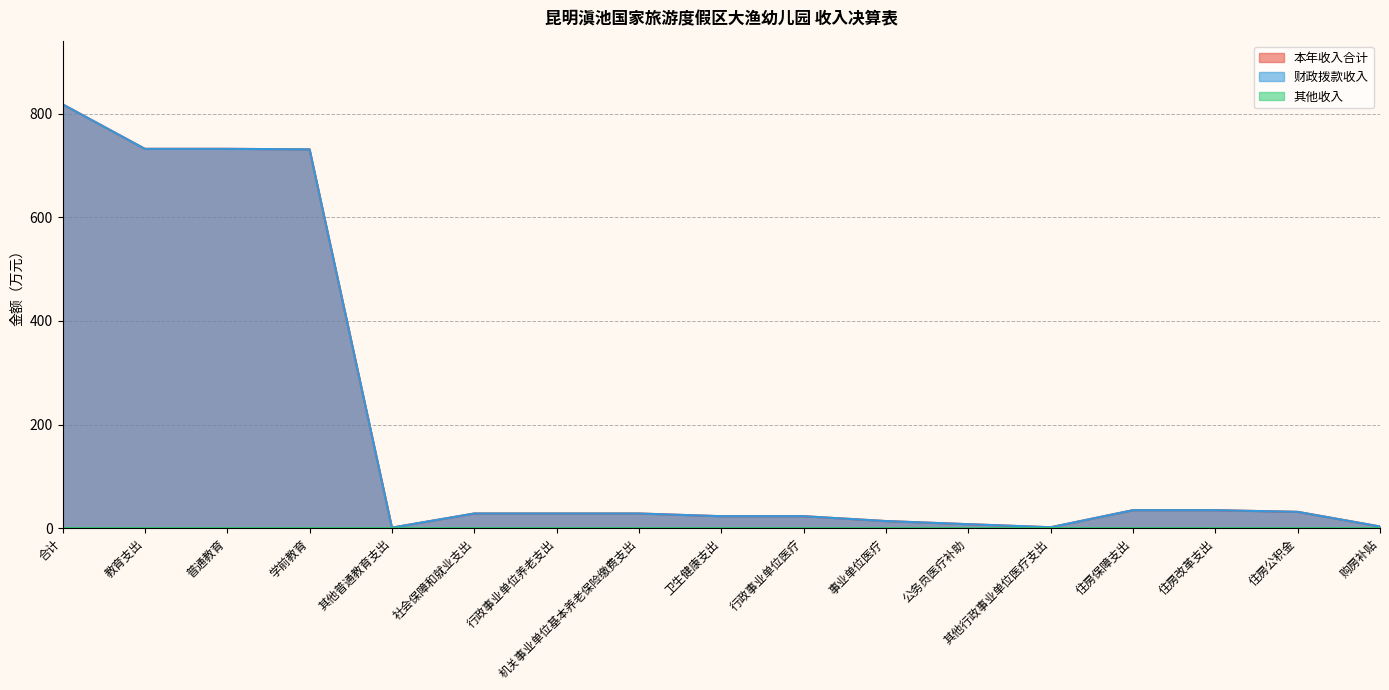

What is the label of the 13th point from the left?

其他行政事业单位医疗支出